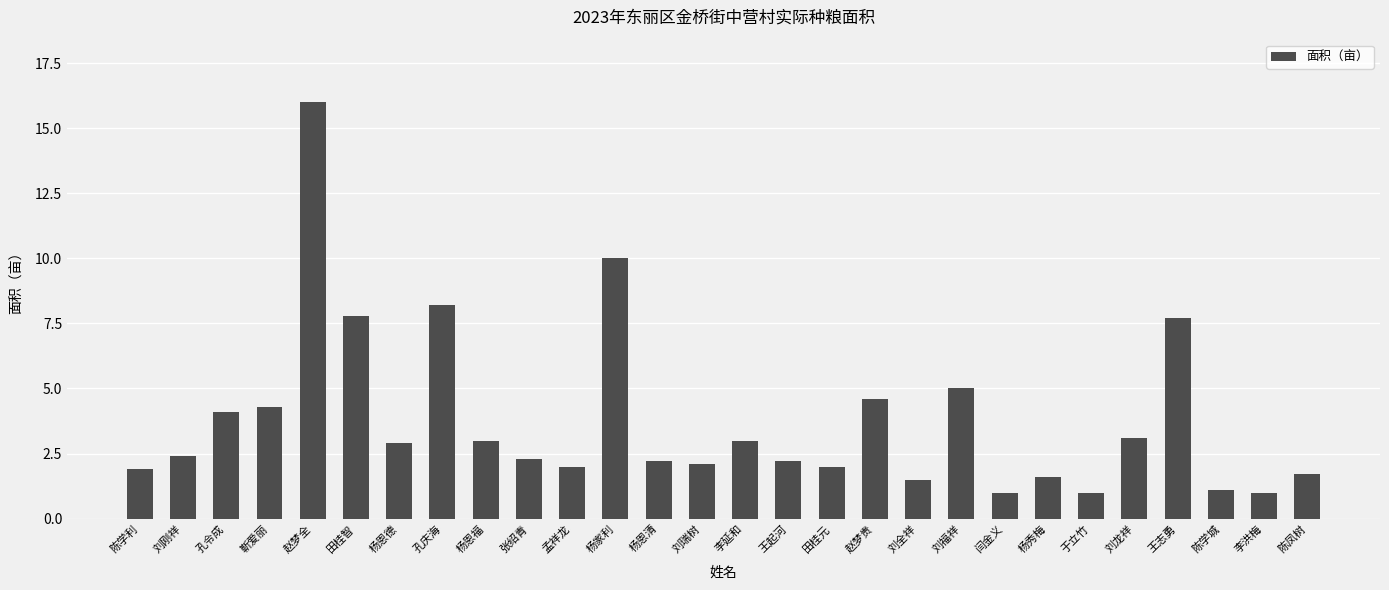

What is the ratio of the value at 王起河 to the value at 田桂元?

1.1